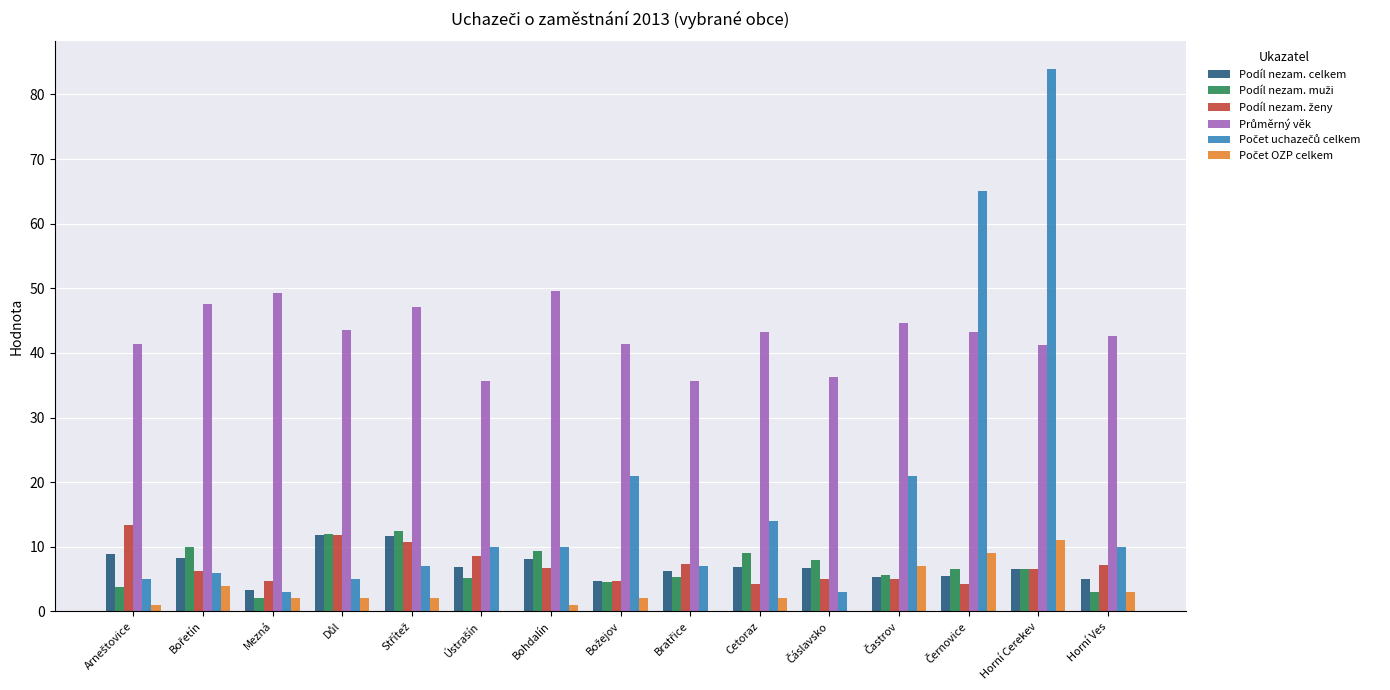

What is the maximum value shown in the chart?

84.0